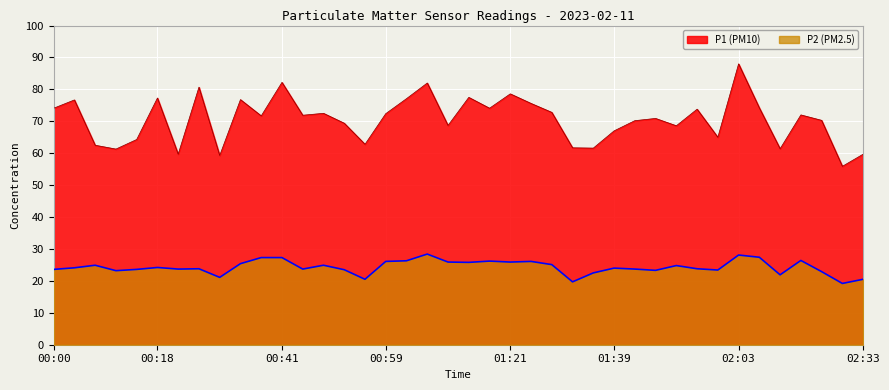

What position from the right is 01:39?

13